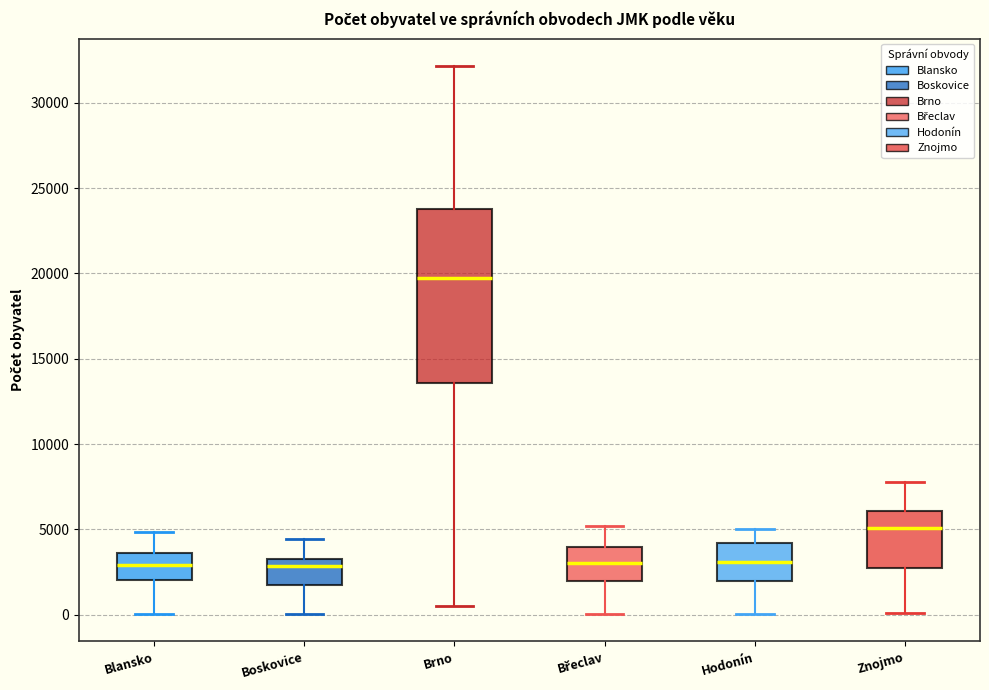

Reading left to right, read every box against the y-axis: the position of its median line, the range the box covers, and the ends of its whiskers. The values are not printed on the chart, so give them approximately, as read against the axis.

Blansko: median 3000, box 2000 to 3500, whiskers 0 to 5000
Boskovice: median 3000, box 1500 to 3500, whiskers 0 to 4500
Brno: median 19500, box 13500 to 24000, whiskers 500 to 32000
Břeclav: median 3000, box 2000 to 4000, whiskers 0 to 5000
Hodonín: median 3000, box 2000 to 4000, whiskers 0 to 5000
Znojmo: median 5000, box 2500 to 6000, whiskers 0 to 7500